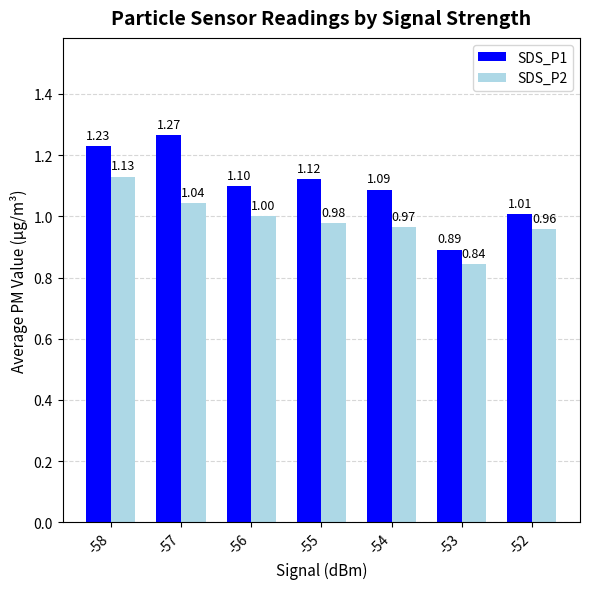

Which label corresponds to the smallest value in the chart?

-53